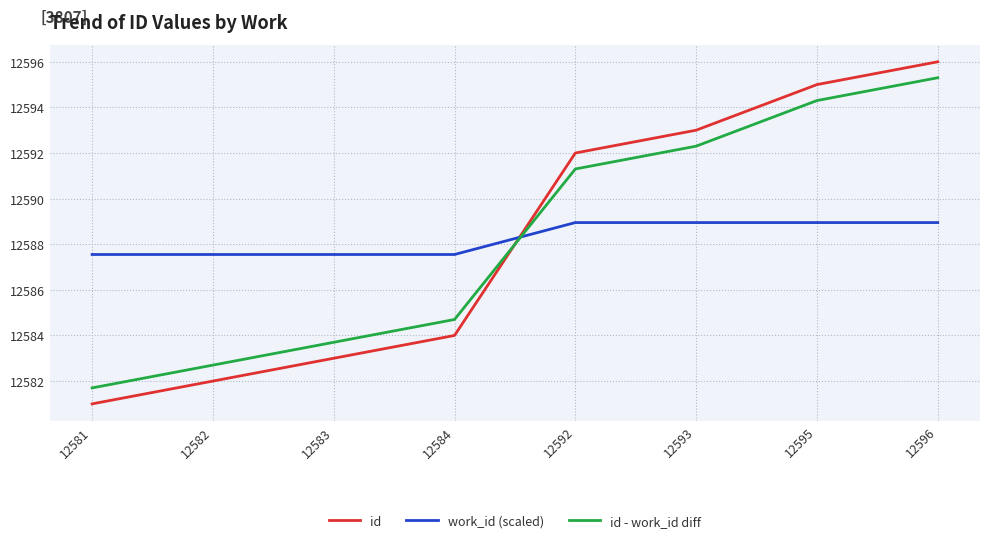

Between 12581 and 12595, which series saw the biggest shift?

id